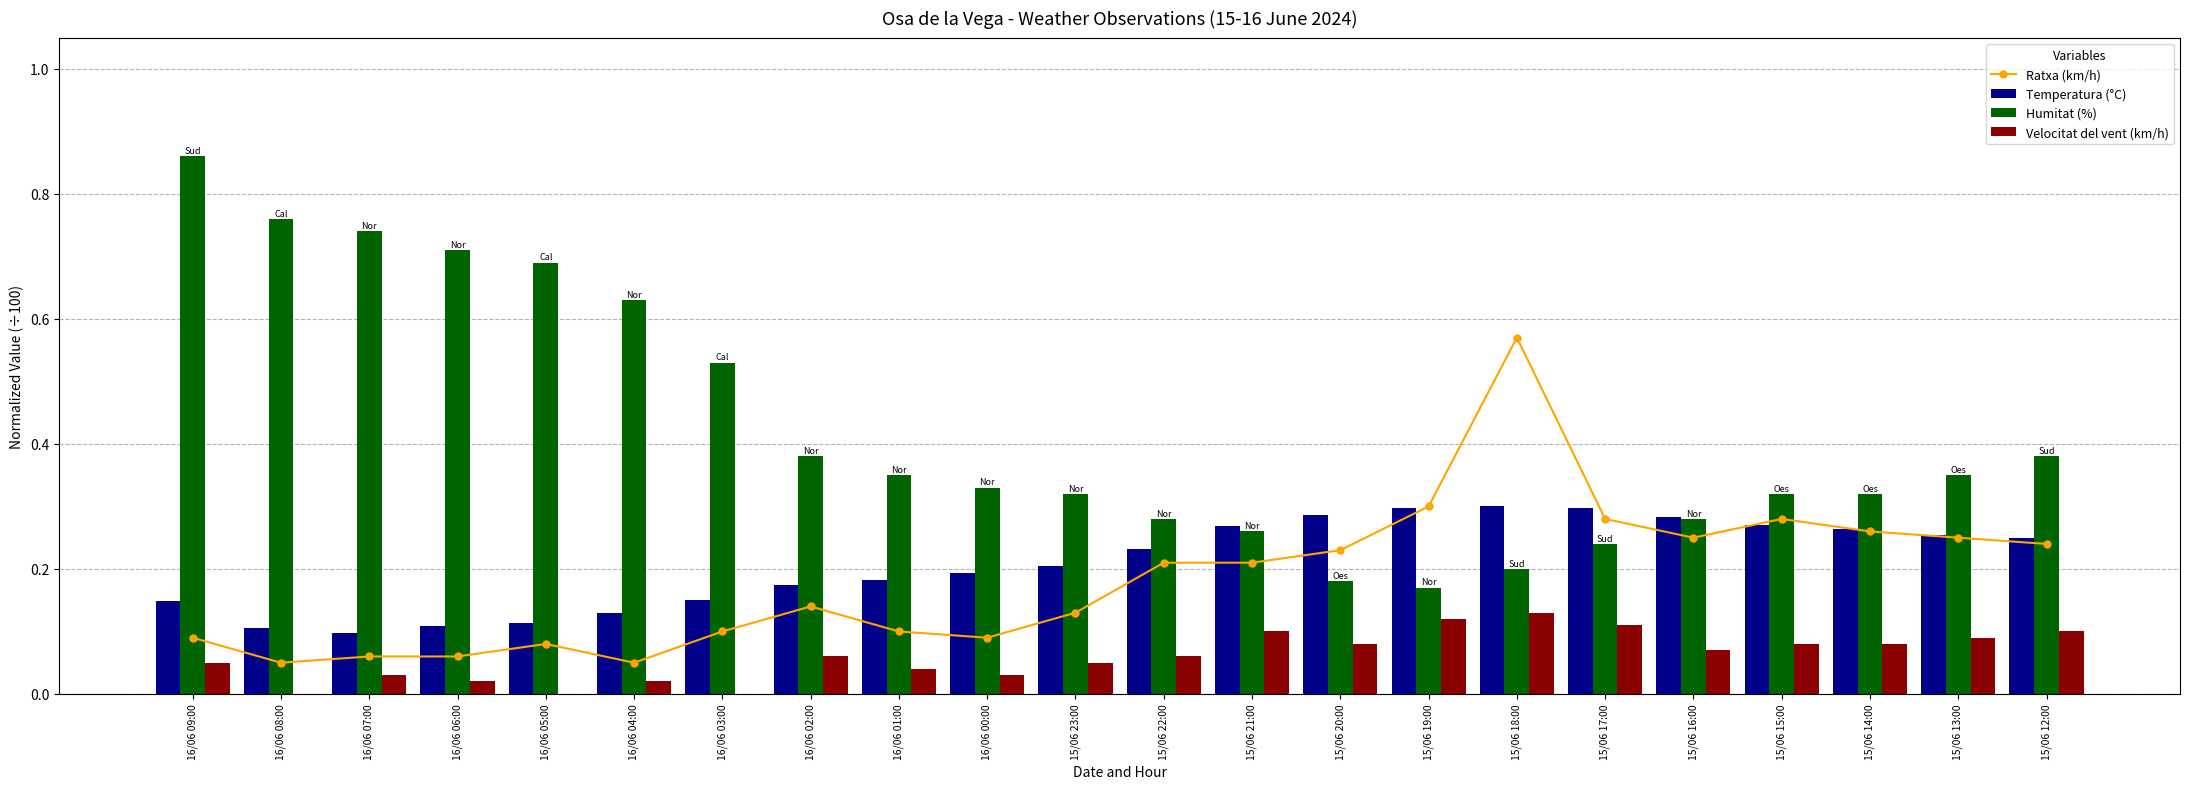

Is it true that Humitat (%) equals 0.1 at 15/06 13:00?

False